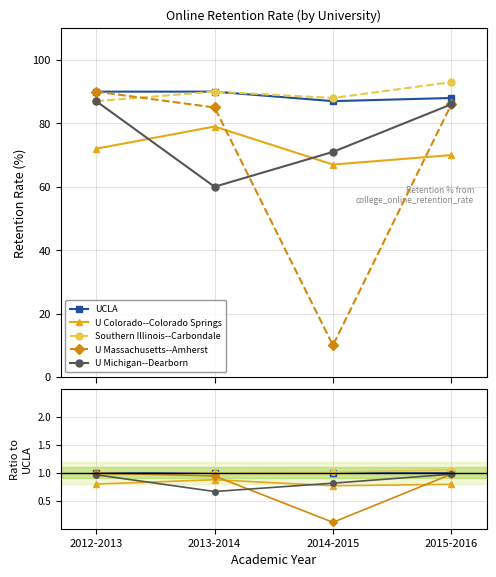

True or false: UCLA and Southern Illinois--Carbondale cross at least once.

False